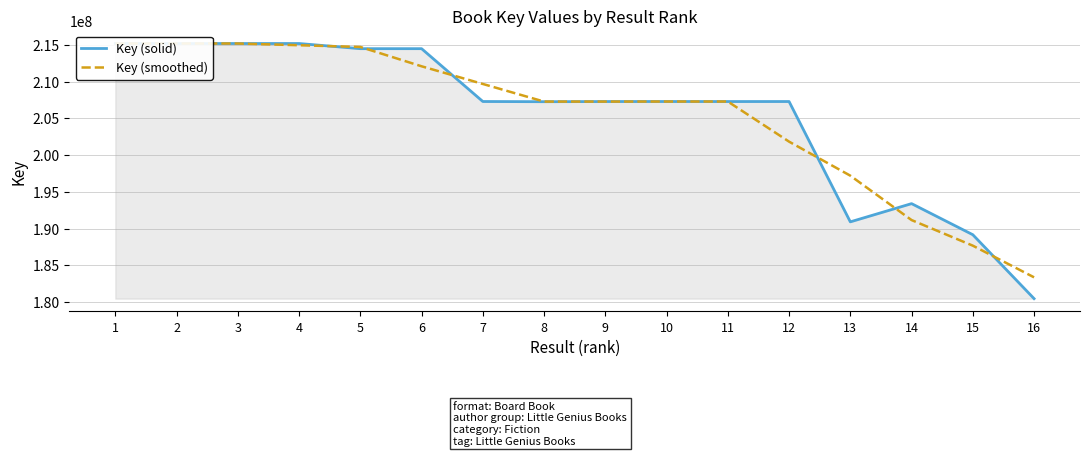

How many interior local peaks does the Key (smoothed) series have?

1